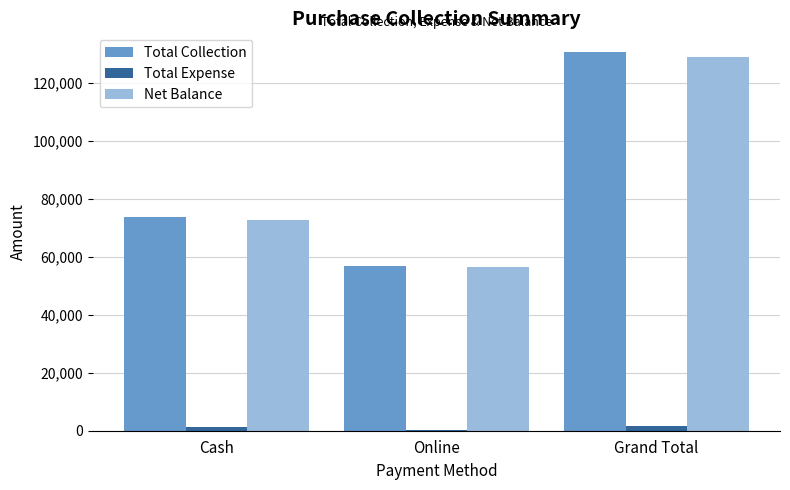

How many distinct data groups are displayed?

3